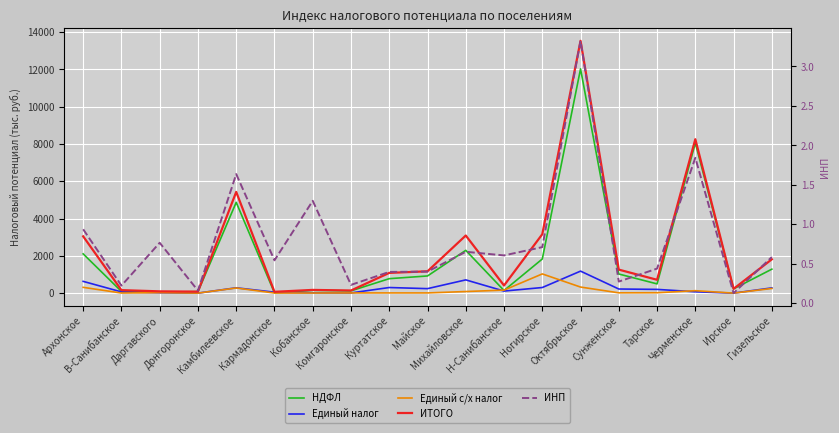

At how many categories does at least one series exceed 3581?

3